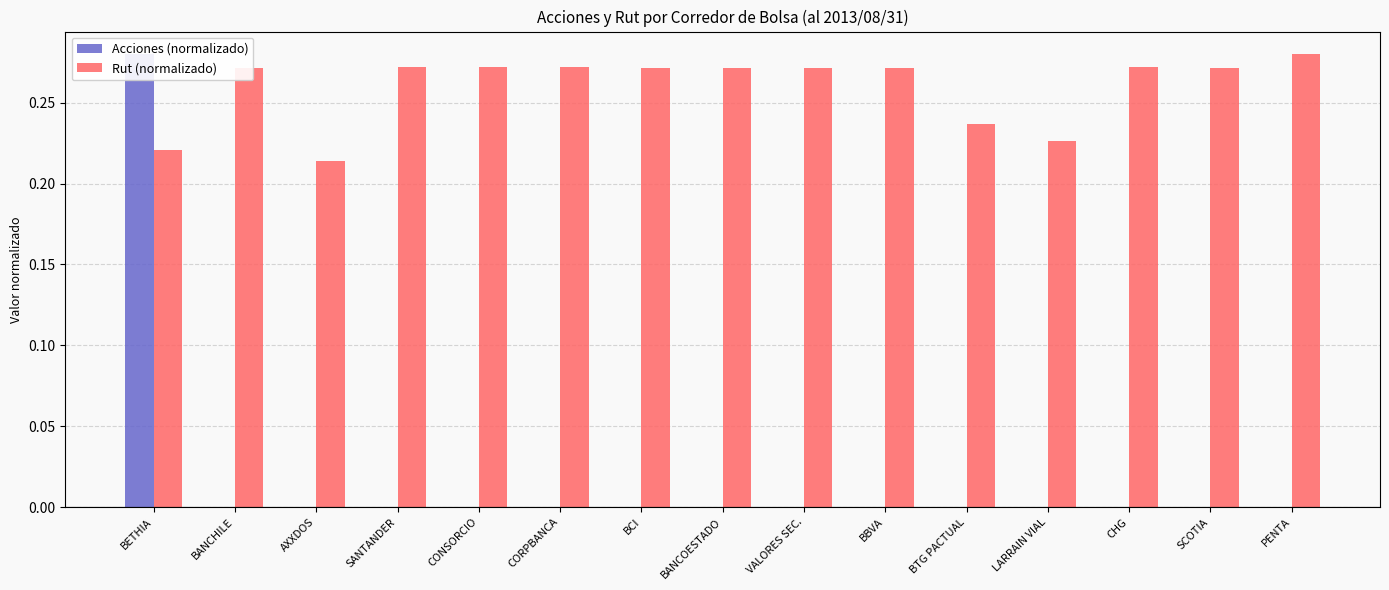

Reading right to left, extract all data points from this chart.

Acciones (normalizado): 0.0	0.0	0.0	0.0	0.0	0.0	0.0	0.0	0.0	0.0	0.0	0.0	0.0	0.0	0.3
Rut (normalizado): 0.3	0.3	0.3	0.2	0.2	0.3	0.3	0.3	0.3	0.3	0.3	0.3	0.2	0.3	0.2